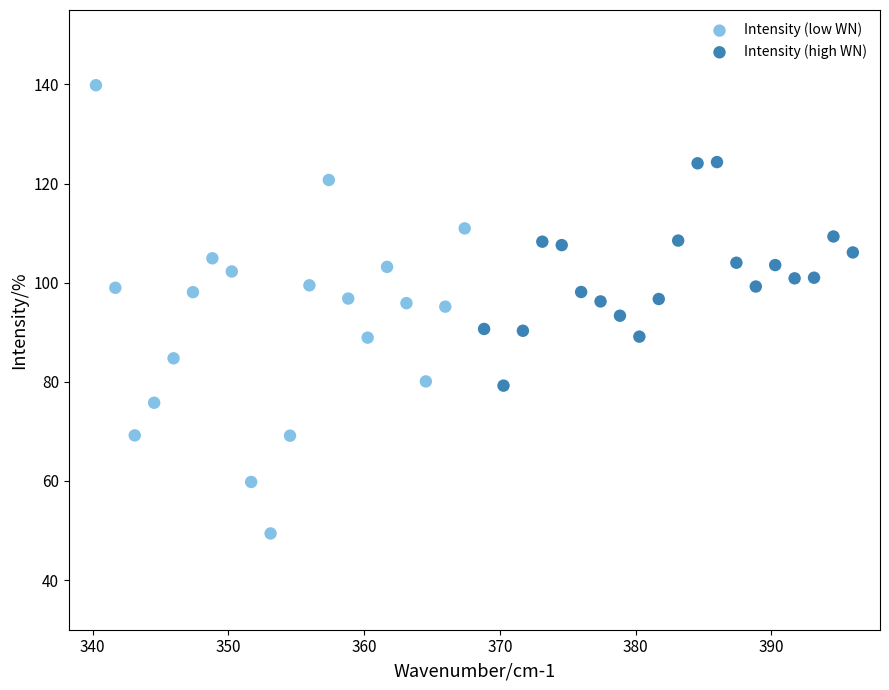

What are all the series names shown in the legend?

Intensity (low WN), Intensity (high WN)